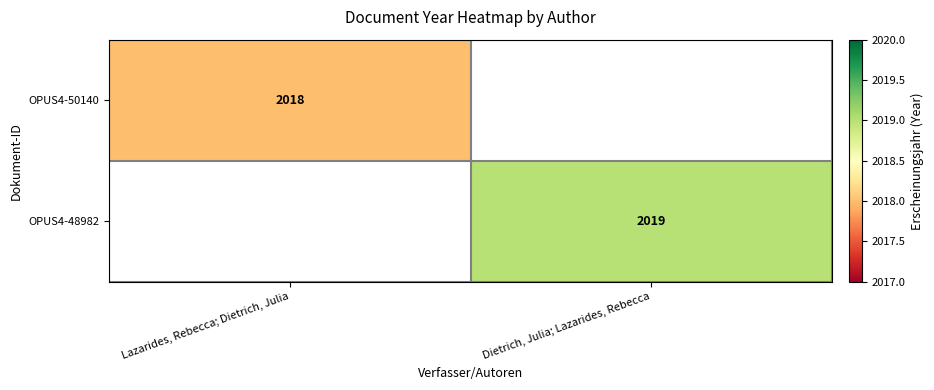

The OPUS4-50140 series shows 2018 at Lazarides, Rebecca; Dietrich, Julia. True or false?

True